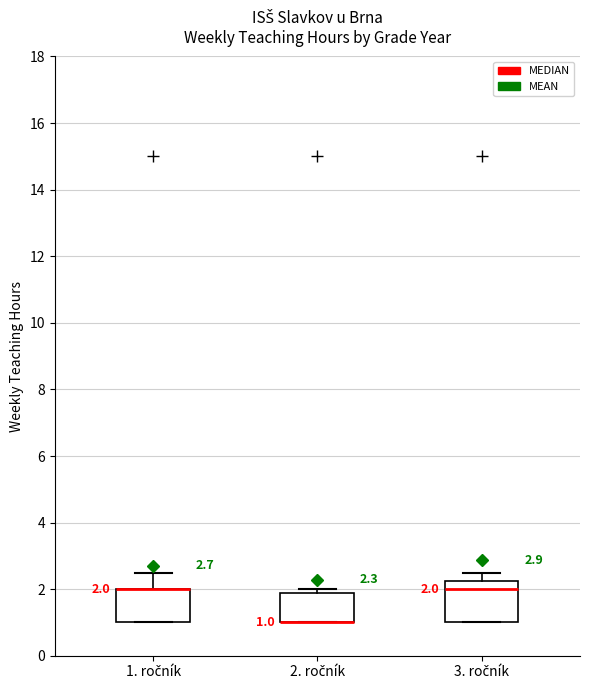

Comparing the boxes themselves (not the whiskers), which one is the tallest?

3. ročník